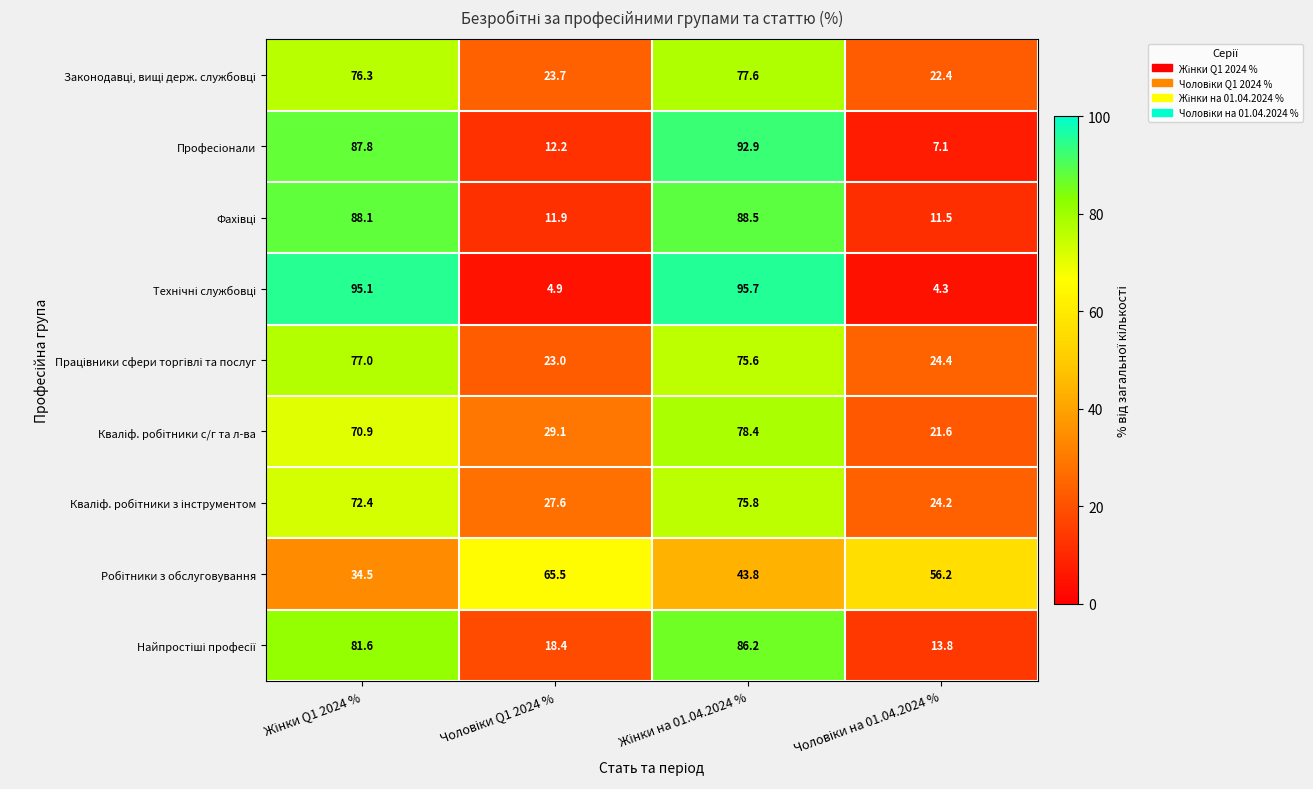

What is the minimum value shown in the chart?

4.3